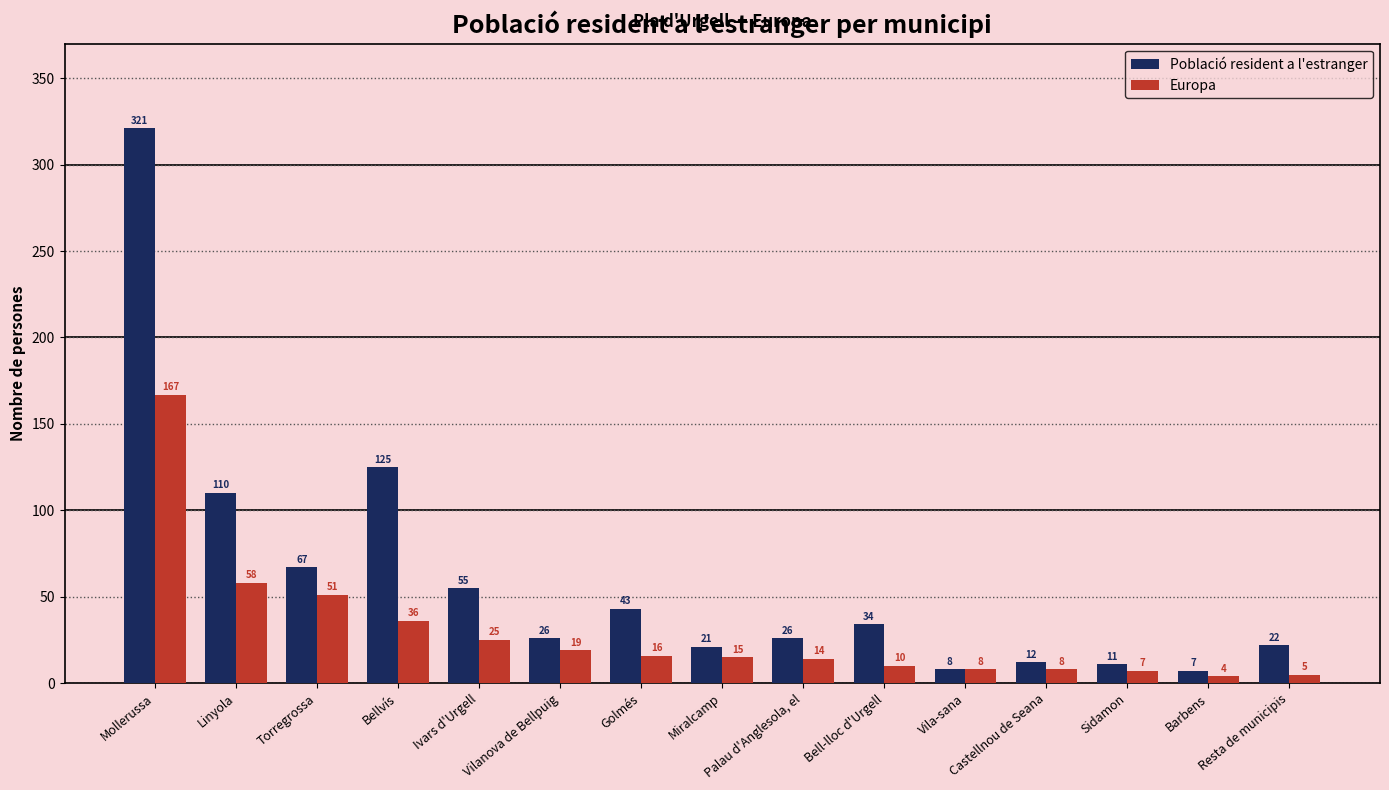

How many categories are shown in the chart?

15